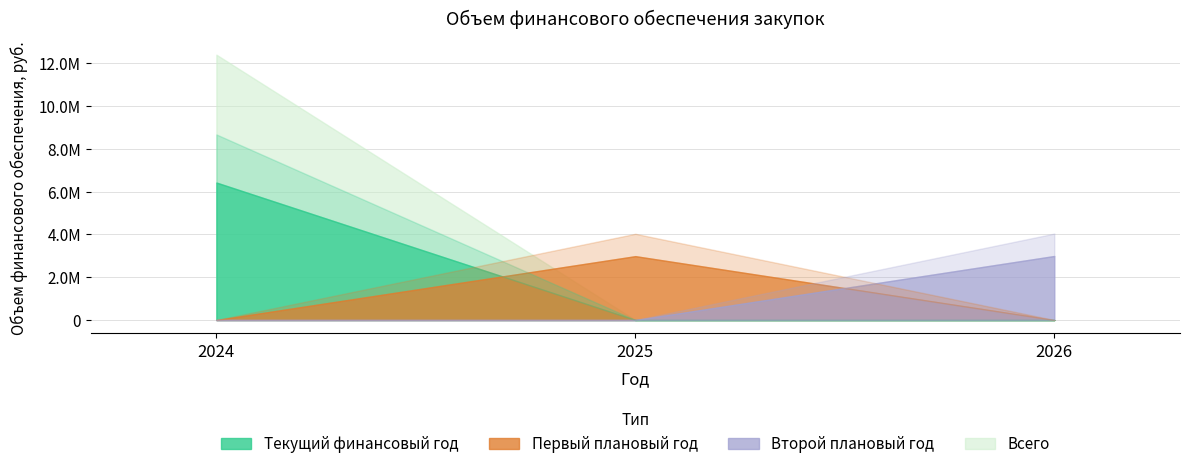

The Первый плановый год series shows 1257243.5 at 2024. True or false?

False